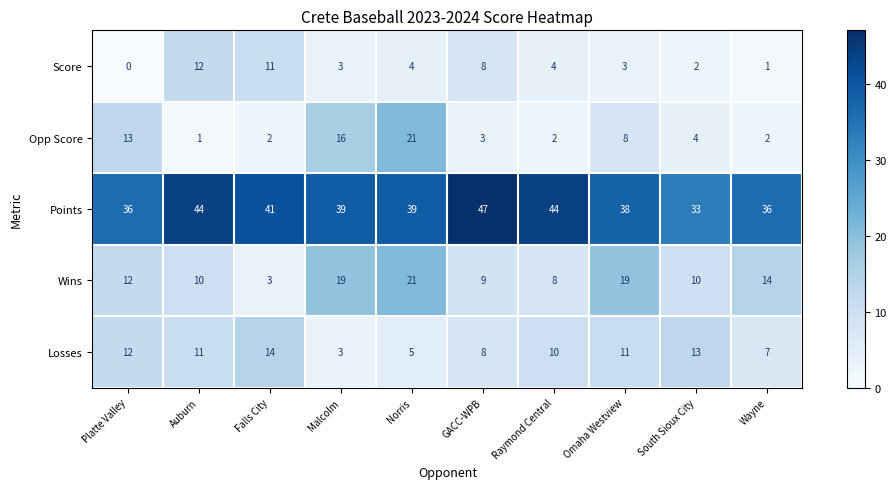

Where does the Points series first go above 39?

Auburn